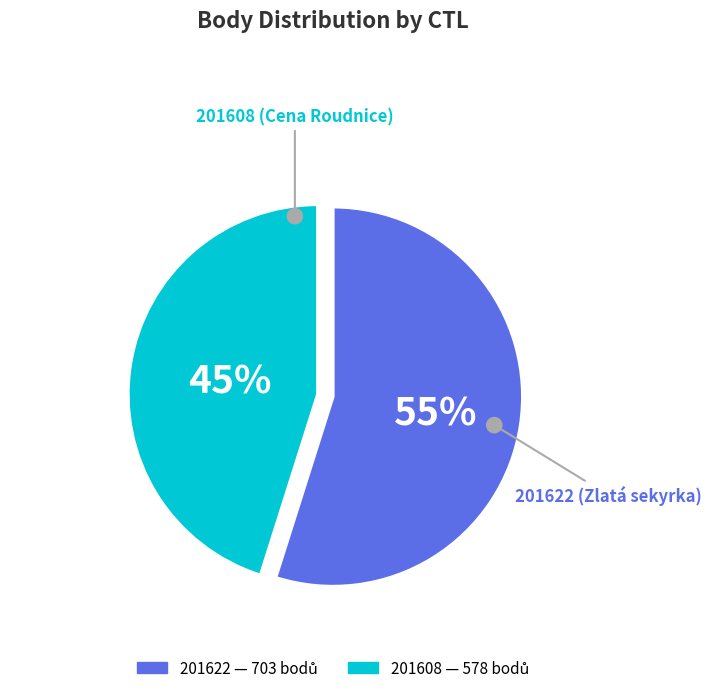

How much of the chart is everything except 201608?

54.9%